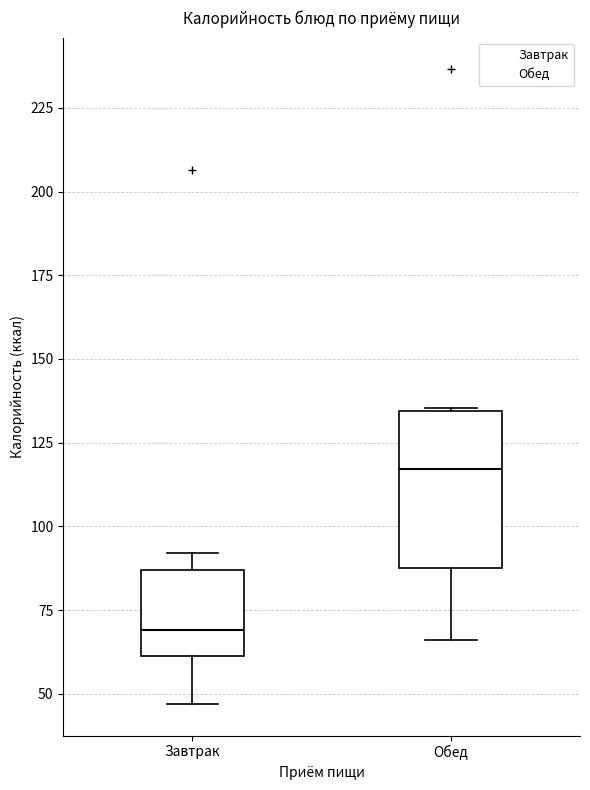

Reading left to right, read every box against the y-axis: the position of its median line, the range the box covers, and the ends of its whiskers. The values are not printed on the chart, so give them approximately, as read against the axis.

Завтрак: median 70, box 60 to 85, whiskers 45 to 90
Обед: median 115, box 85 to 135, whiskers 65 to 135